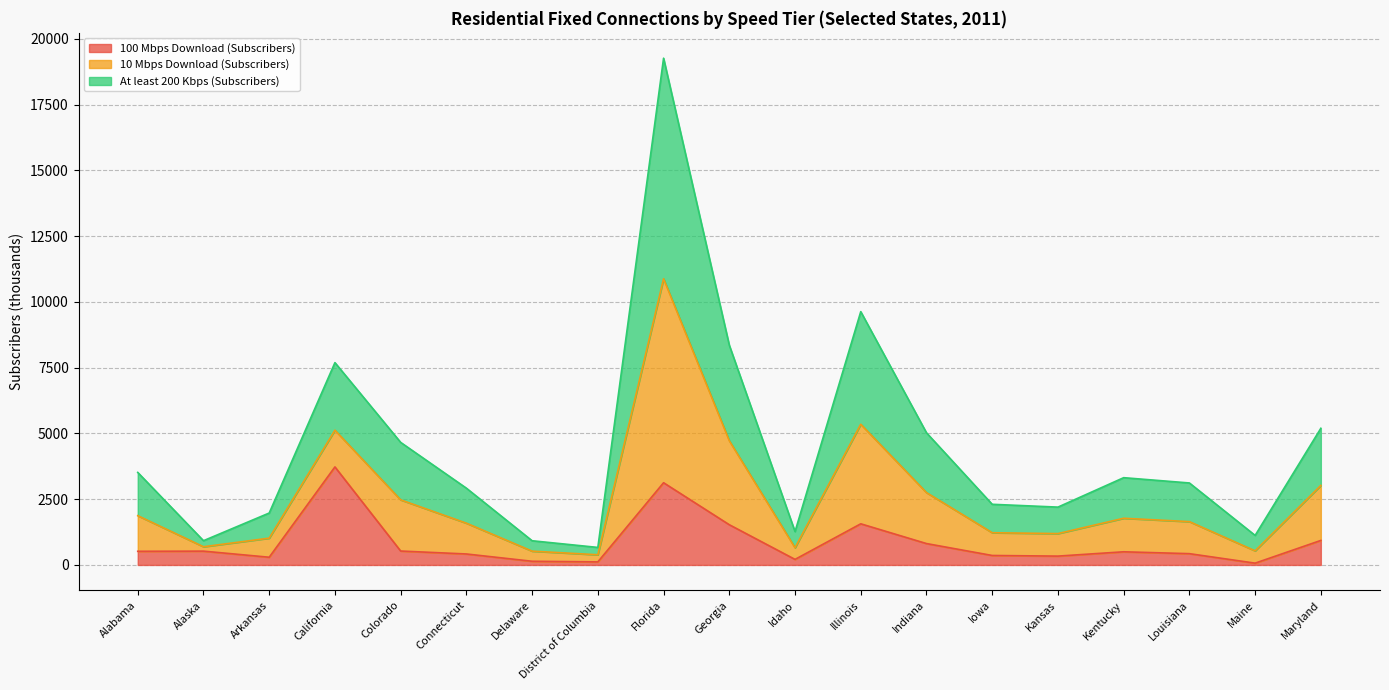

True or false: 100 Mbps Download (Subscribers) has more than 0 interior local peaks.

True